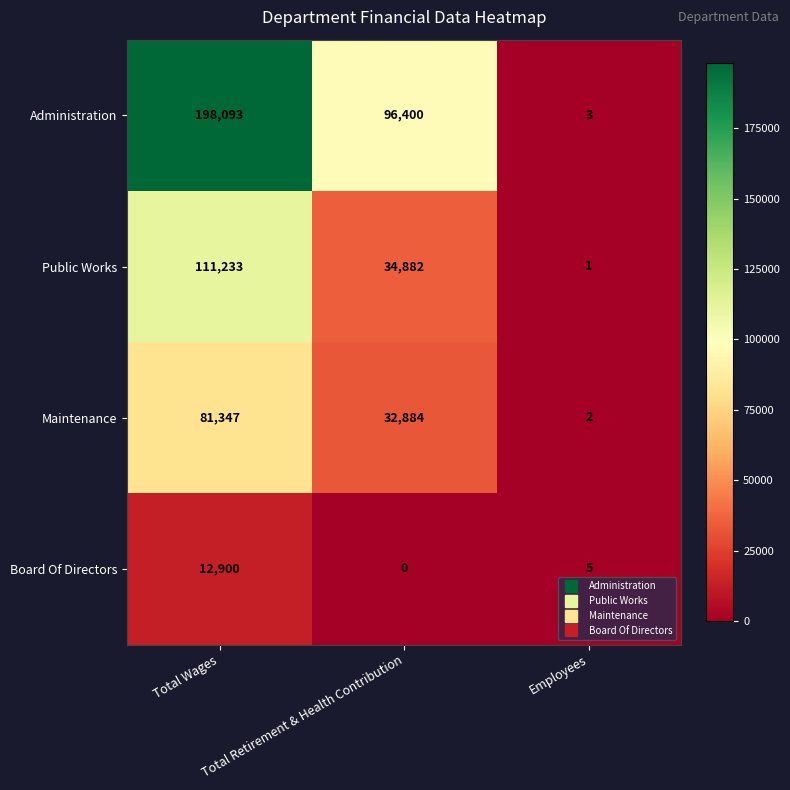

Is it true that Public Works equals 7544 at Total Retirement & Health Contribution?

False